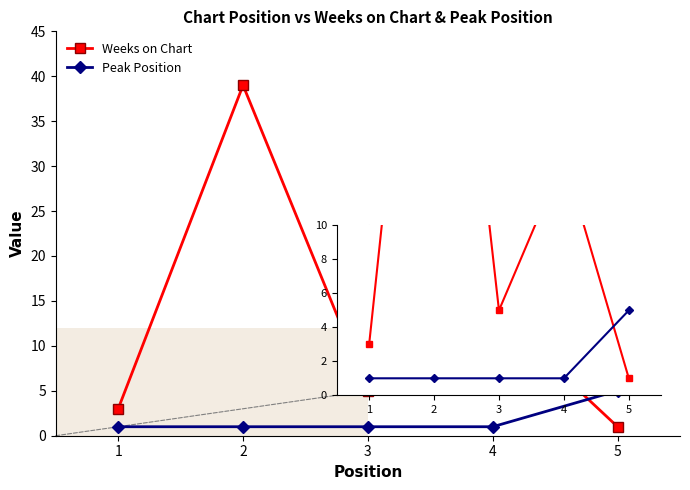

How many distinct data groups are displayed?

2